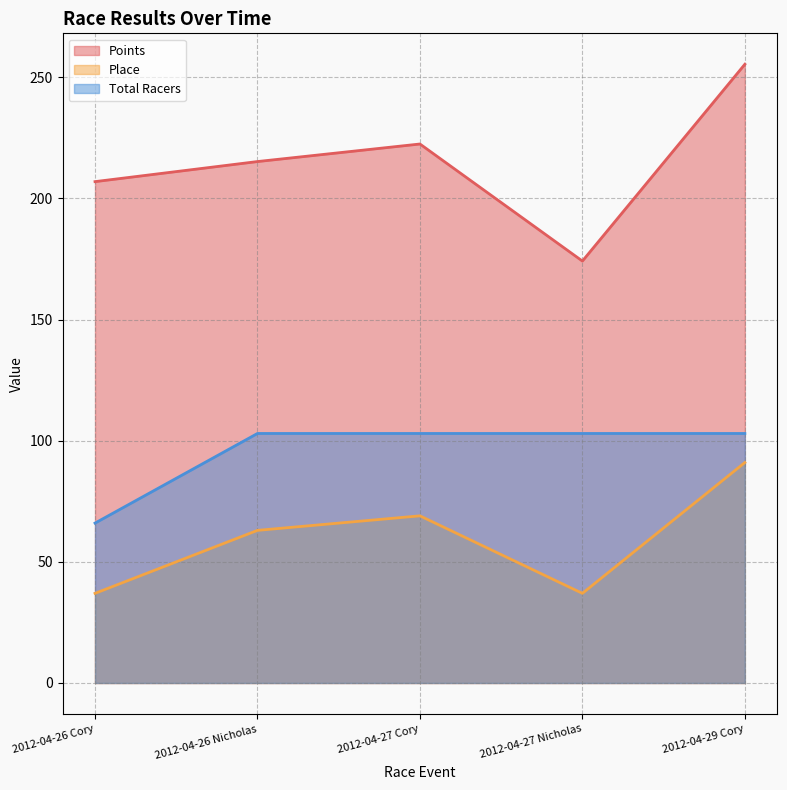

Is the value of Place at 2012-04-26 Nicholas greater than the value of Total Racers at 2012-04-27 Nicholas?

No